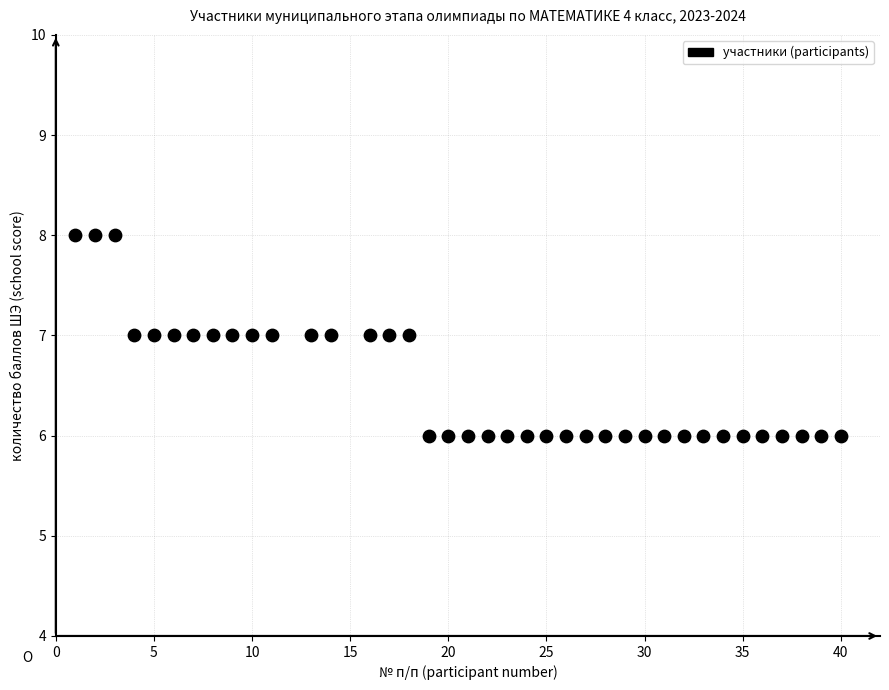

What is the range of X values (max minus min)?

39